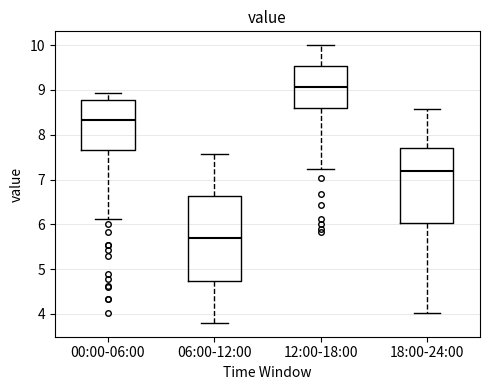

Comparing the boxes themselves (not the whiskers), which one is the tallest?

06:00-12:00